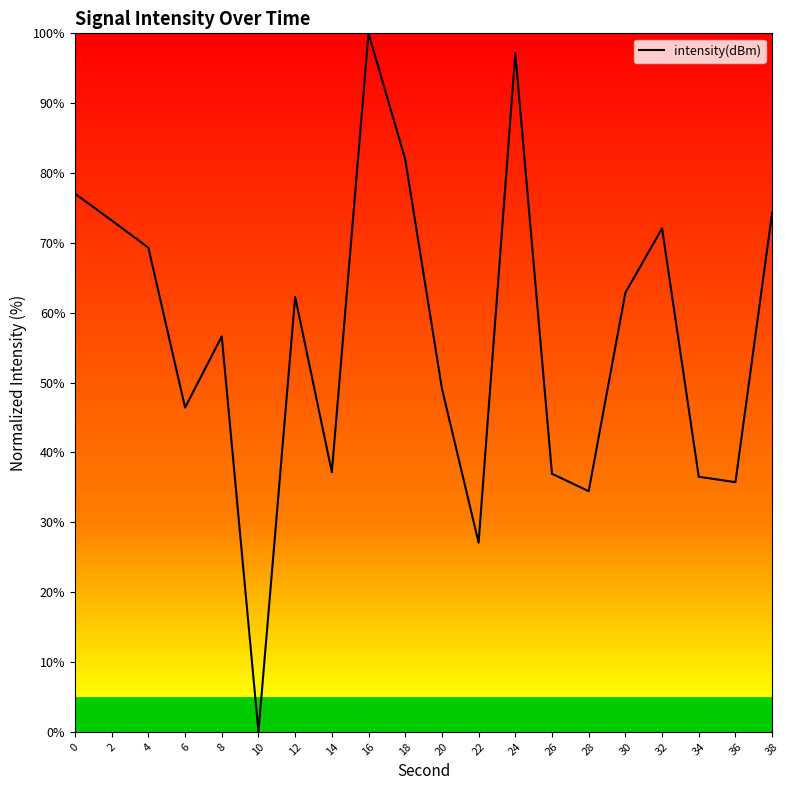

What is the difference between the maximum and minimum values?

100.0